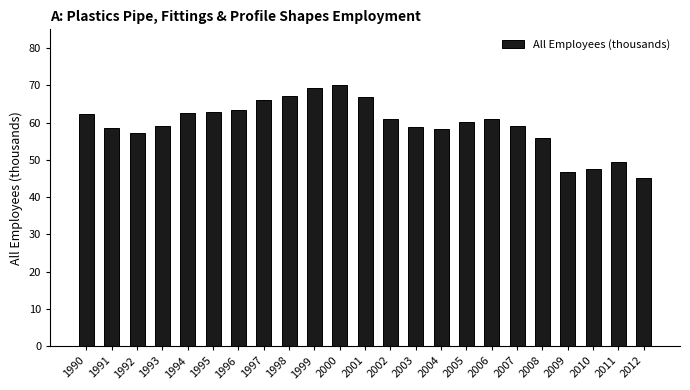

Which category has the lowest value across all series?

2012